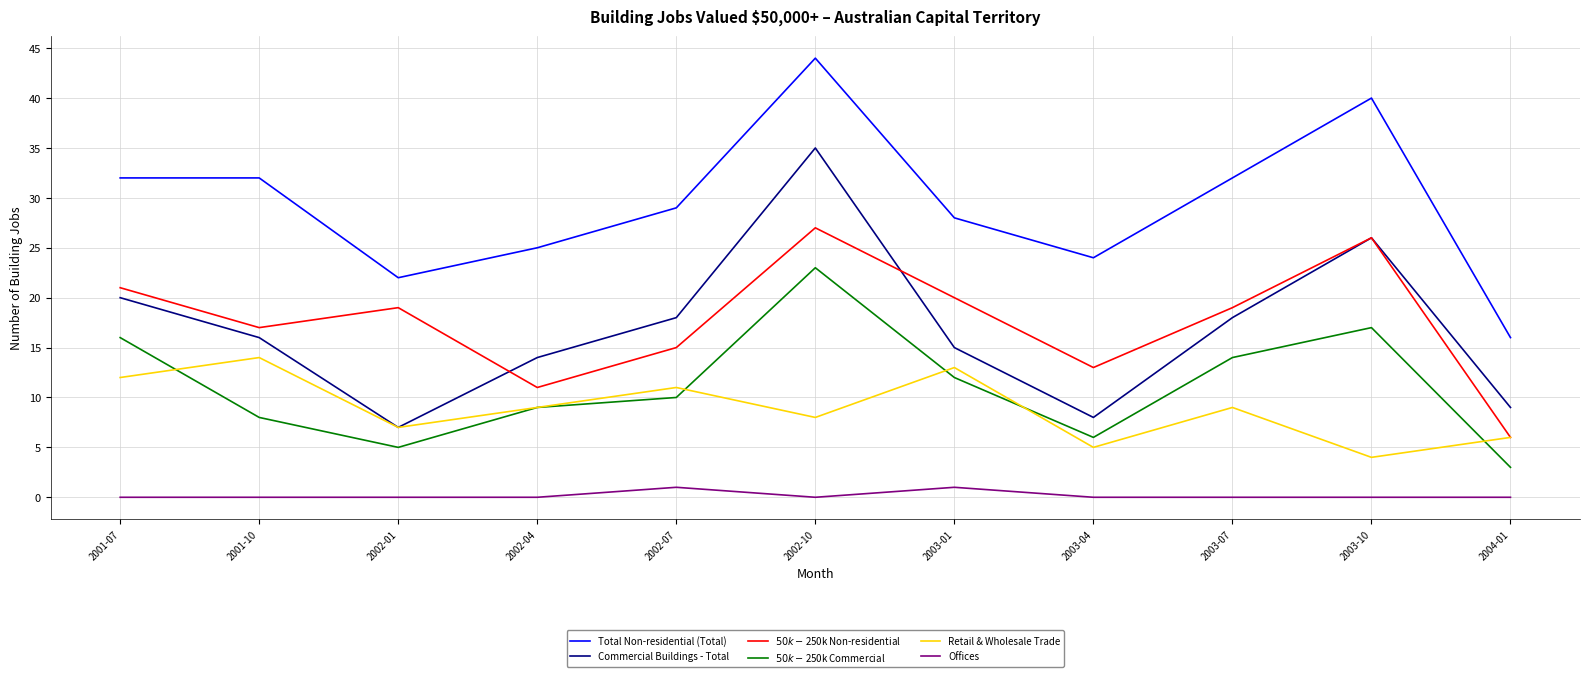

What position from the right is 2002-01?

9